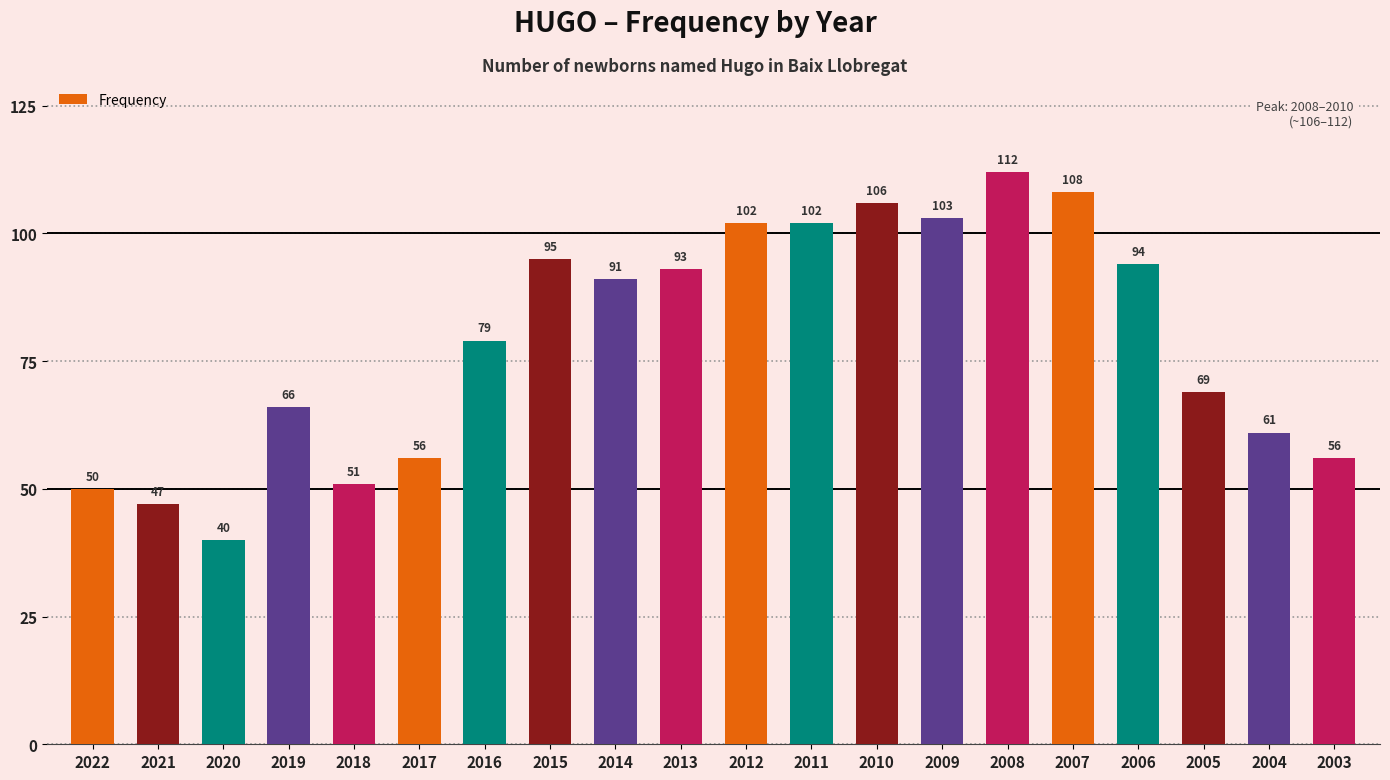

What value does the data have at 2004?

61